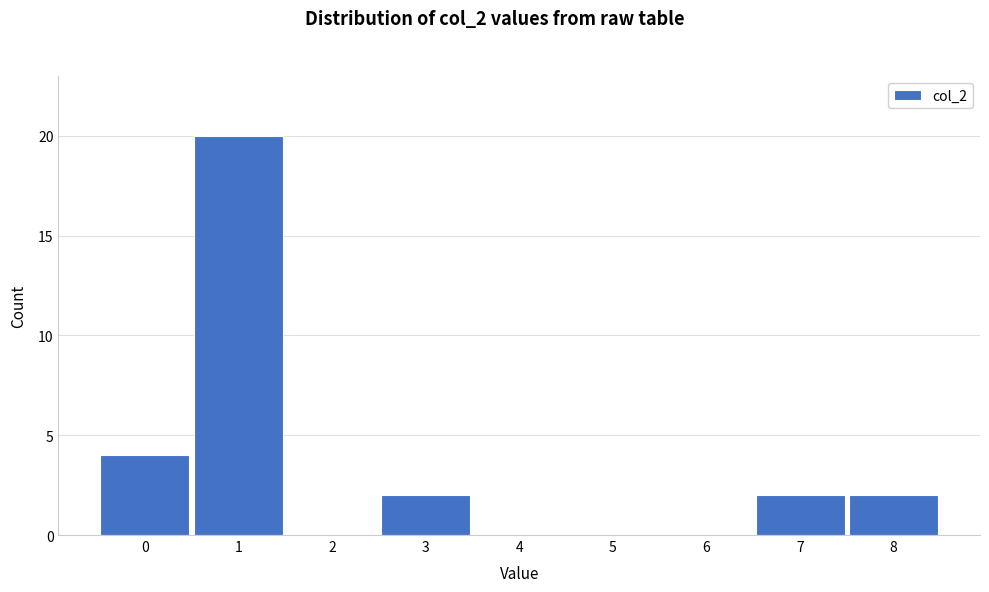

Reading left to right, list all the values displayed in this chart.

0=4	1=20	2=0	3=2	4=0	5=0	6=0	7=2	8=2